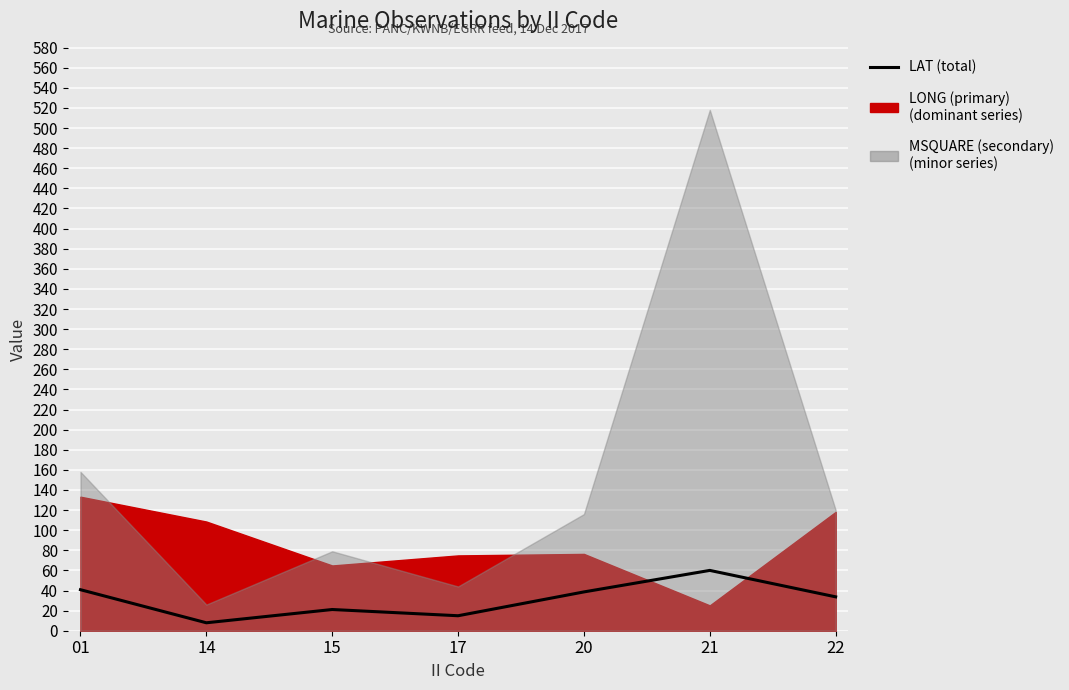

The value at 22 is 33.7. True or false?

True